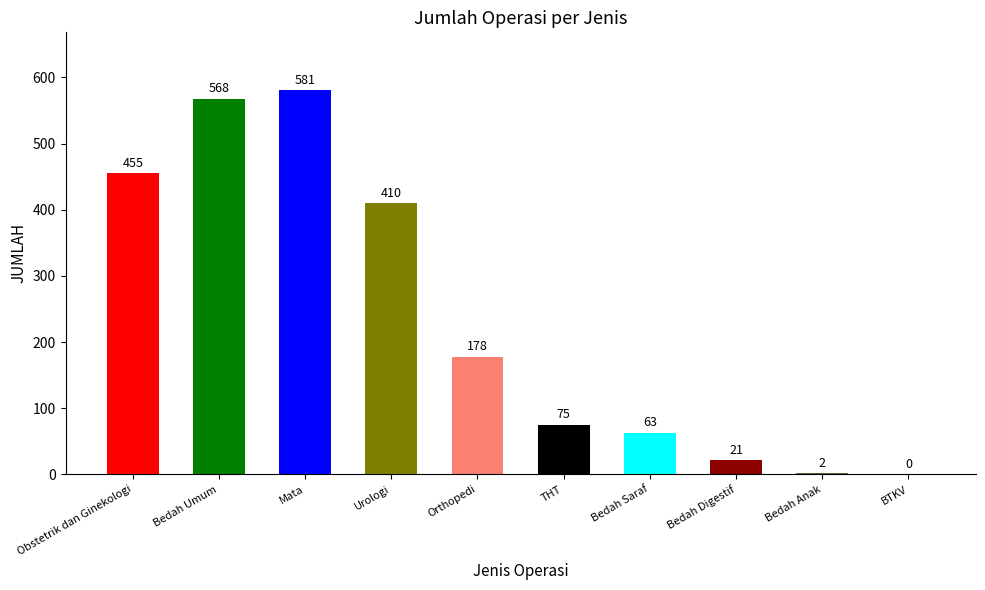

Reading left to right, transcribe all the data shown in this chart.

455	568	581	410	178	75	63	21	2	0